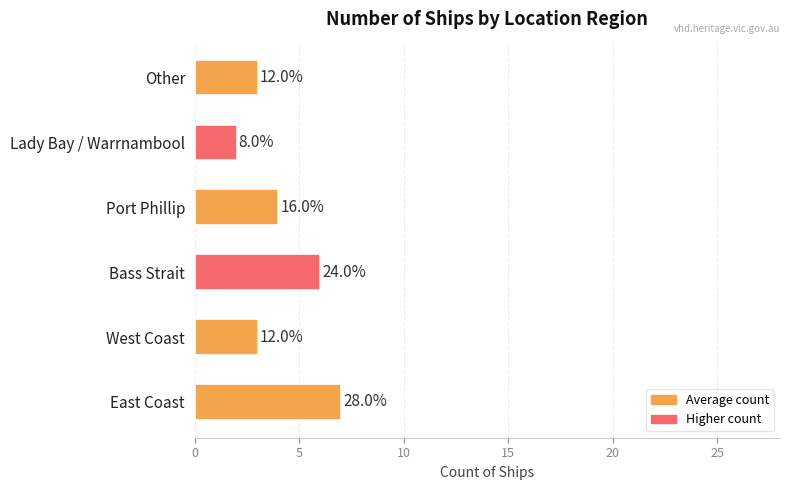

How many bars are there in total?

6